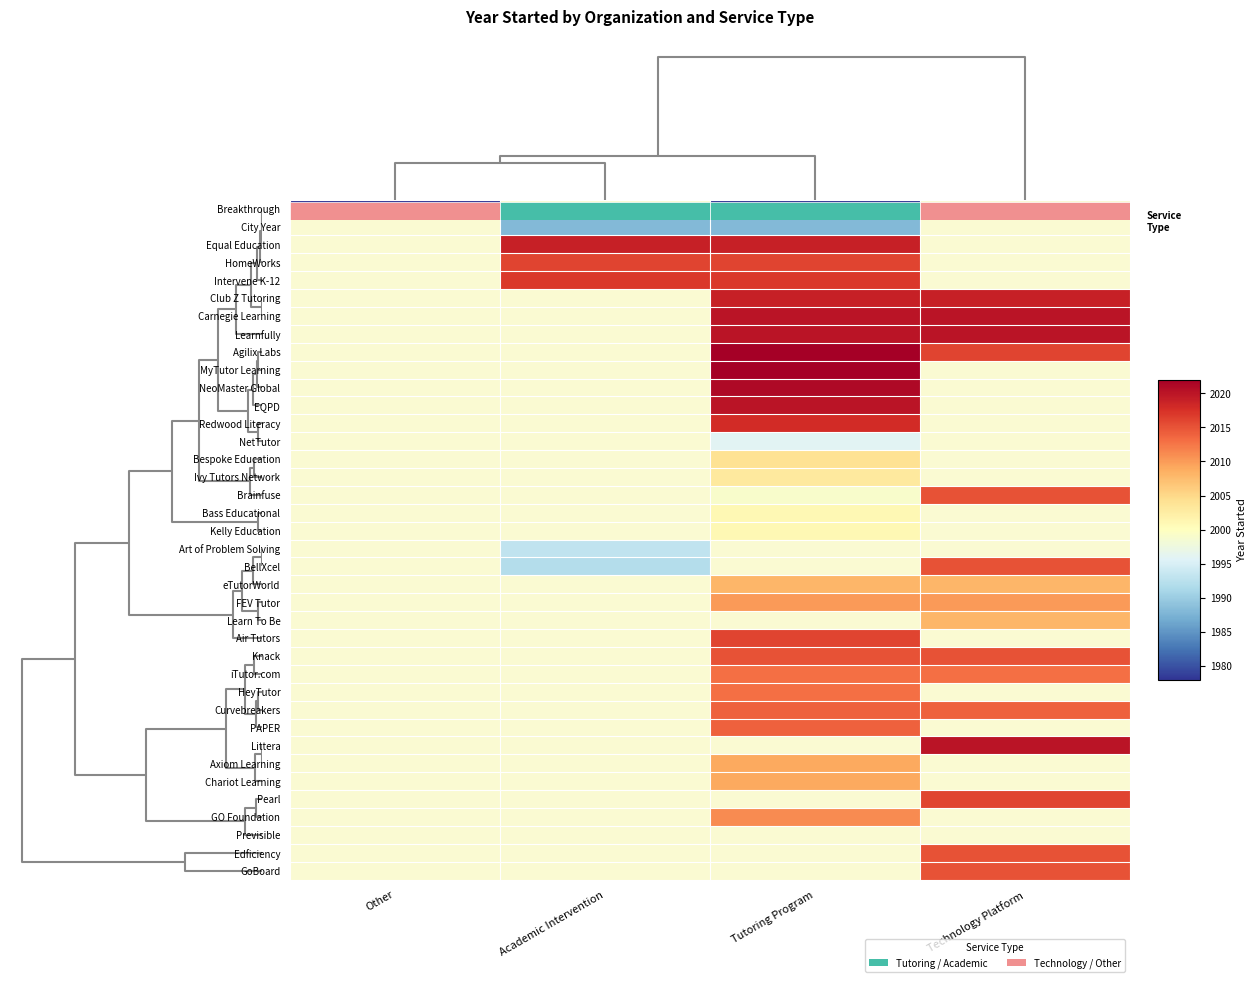

Reading left to right, transcribe all the data shown in this chart.

Breakthrough: Other=1978	Academic Intervention=2000	Tutoring Program=1978	Technology Platform=2000
City Year: Other=2000	Academic Intervention=1988	Tutoring Program=1988	Technology Platform=2000
Equal Education: Other=2000	Academic Intervention=2019	Tutoring Program=2019	Technology Platform=2000
HomeWorks: Other=2000	Academic Intervention=2016	Tutoring Program=2016	Technology Platform=2000
Intervene K-12: Other=2000	Academic Intervention=2017	Tutoring Program=2017	Technology Platform=2000
Club Z Tutoring: Other=2000	Academic Intervention=2000	Tutoring Program=2019	Technology Platform=2019
Carnegie Learning: Other=2000	Academic Intervention=2000	Tutoring Program=2020	Technology Platform=2020
Learnfully: Other=2000	Academic Intervention=2000	Tutoring Program=2020	Technology Platform=2020
Agilix Labs: Other=2000	Academic Intervention=2000	Tutoring Program=2022	Technology Platform=2016
MyTutor Learning: Other=2000	Academic Intervention=2000	Tutoring Program=2022	Technology Platform=2000
NeoMaster Global: Other=2000	Academic Intervention=2000	Tutoring Program=2021	Technology Platform=2000
EQPD: Other=2000	Academic Intervention=2000	Tutoring Program=2020	Technology Platform=2000
Redwood Literacy: Other=2000	Academic Intervention=2000	Tutoring Program=2018	Technology Platform=2000
NetTutor: Other=2000	Academic Intervention=2000	Tutoring Program=1996	Technology Platform=2000
Bespoke Education: Other=2000	Academic Intervention=2000	Tutoring Program=2004	Technology Platform=2000
Ivy Tutors Network: Other=2000	Academic Intervention=2000	Tutoring Program=2003	Technology Platform=2000
Brainfuse: Other=2000	Academic Intervention=2000	Tutoring Program=1999	Technology Platform=2015
Bass Educational: Other=2000	Academic Intervention=2000	Tutoring Program=2001	Technology Platform=2000
Kelly Education: Other=2000	Academic Intervention=2000	Tutoring Program=2001	Technology Platform=2000
Art of Problem Solving: Other=2000	Academic Intervention=1993	Tutoring Program=2000	Technology Platform=2000
BellXcel: Other=2000	Academic Intervention=1992	Tutoring Program=2000	Technology Platform=2015
eTutorWorld: Other=2000	Academic Intervention=2000	Tutoring Program=2008	Technology Platform=2008
FEV Tutor: Other=2000	Academic Intervention=2000	Tutoring Program=2010	Technology Platform=2010
Learn To Be: Other=2000	Academic Intervention=2000	Tutoring Program=2000	Technology Platform=2008
Air Tutors: Other=2000	Academic Intervention=2000	Tutoring Program=2016	Technology Platform=2000
Knack: Other=2000	Academic Intervention=2000	Tutoring Program=2015	Technology Platform=2015
iTutor.com: Other=2000	Academic Intervention=2000	Tutoring Program=2013	Technology Platform=2013
HeyTutor: Other=2000	Academic Intervention=2000	Tutoring Program=2013	Technology Platform=2000
Curvebreakers: Other=2000	Academic Intervention=2000	Tutoring Program=2014	Technology Platform=2014
PAPER: Other=2000	Academic Intervention=2000	Tutoring Program=2014	Technology Platform=2000
Littera: Other=2000	Academic Intervention=2000	Tutoring Program=2000	Technology Platform=2020
Axiom Learning: Other=2000	Academic Intervention=2000	Tutoring Program=2009	Technology Platform=2000
Chariot Learning: Other=2000	Academic Intervention=2000	Tutoring Program=2009	Technology Platform=2000
Pearl: Other=2000	Academic Intervention=2000	Tutoring Program=2000	Technology Platform=2016
GO Foundation: Other=2000	Academic Intervention=2000	Tutoring Program=2011	Technology Platform=2000
Previsible: Other=2000	Academic Intervention=2000	Tutoring Program=2000	Technology Platform=2000
Edficiency: Other=2000	Academic Intervention=2000	Tutoring Program=2000	Technology Platform=2015
GoBoard: Other=2000	Academic Intervention=2000	Tutoring Program=2000	Technology Platform=2015